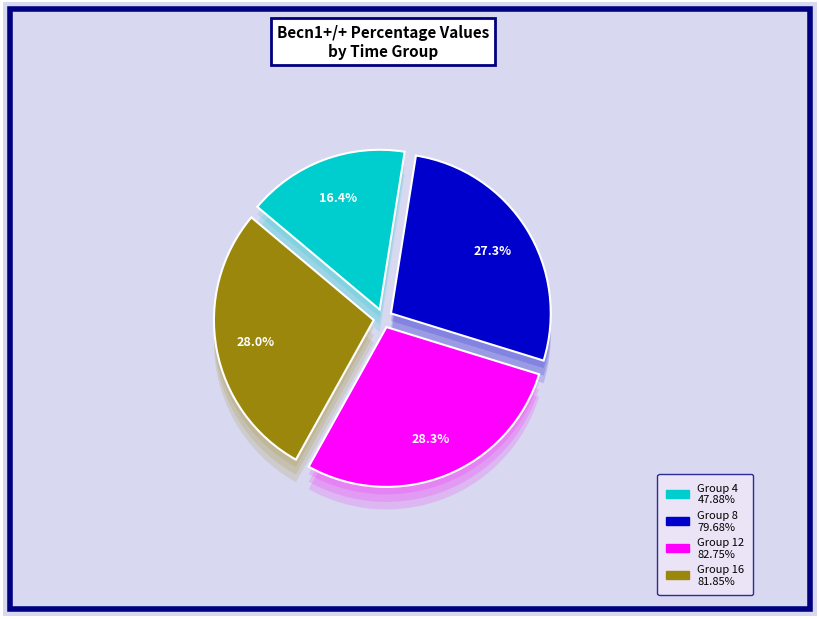

To the nearest percent, what is the difference between the largest and smallest slice percentages?

12%